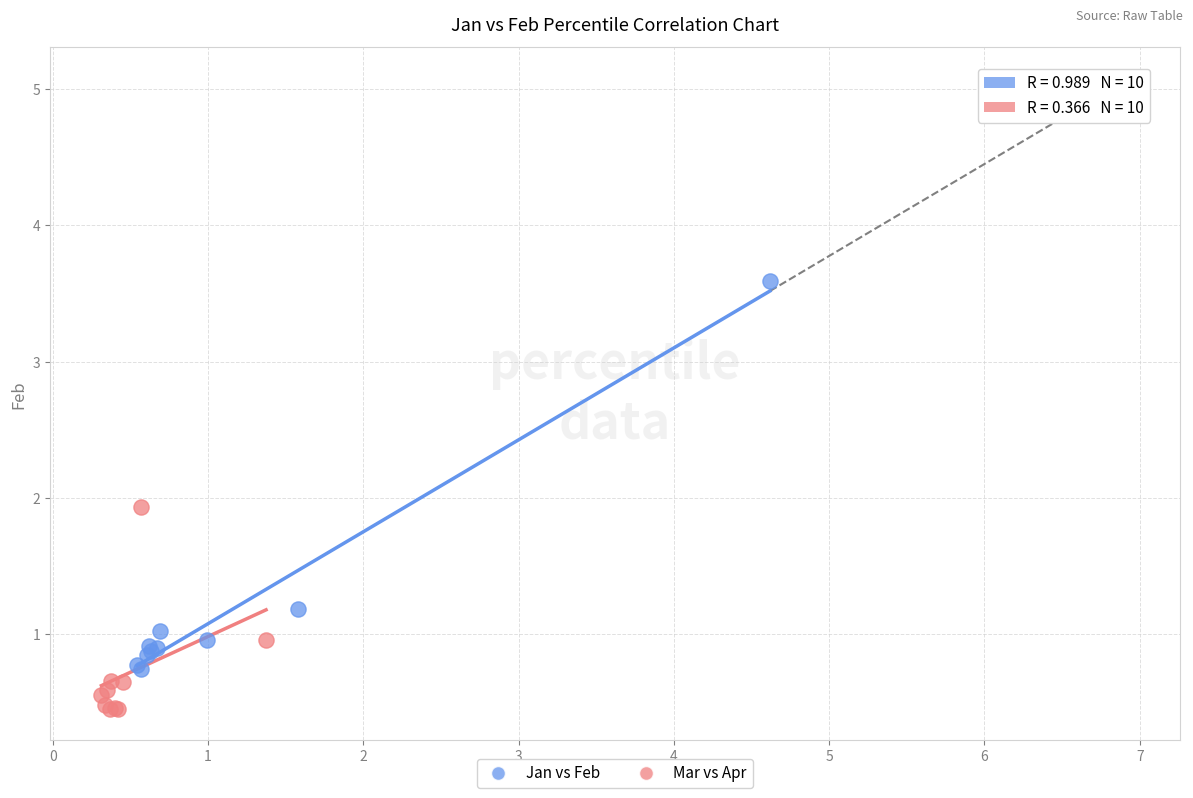

Which series reaches the minimum Y coordinate?

Mar vs Apr